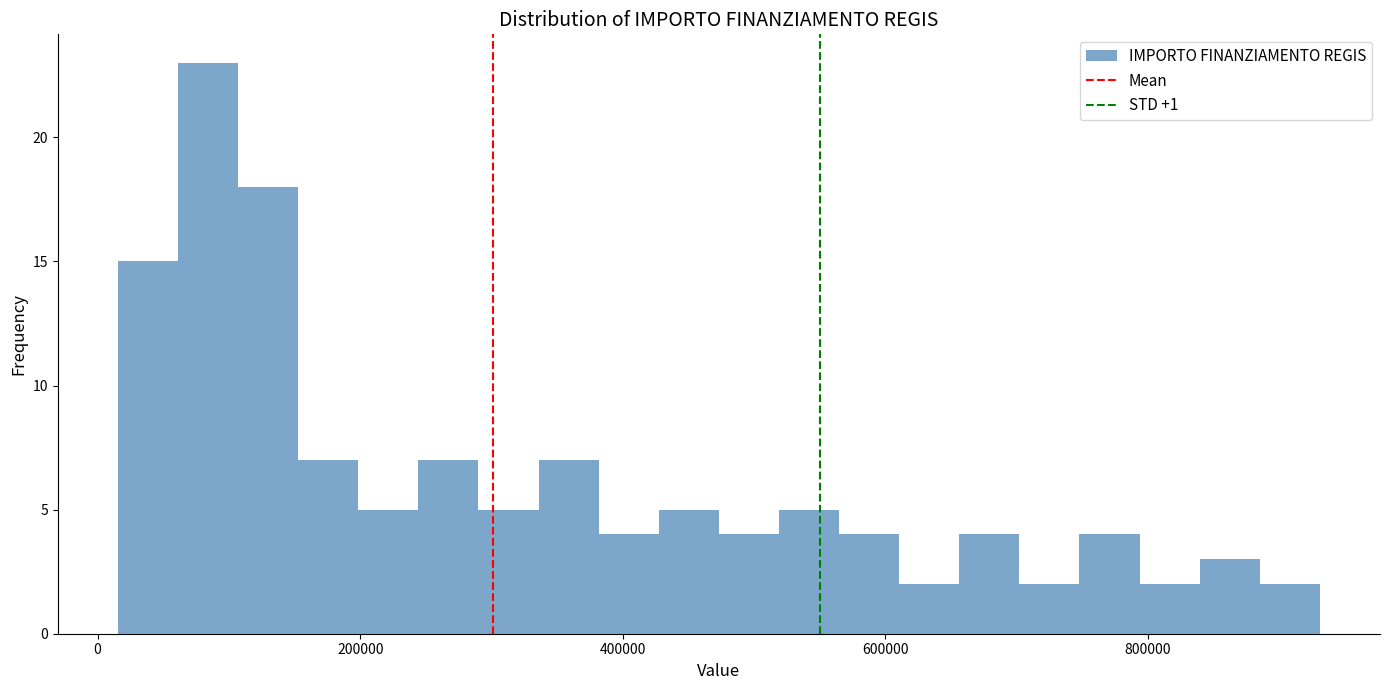

Read against the x-axis, roughly where is the centre of the tallest bar?

80000